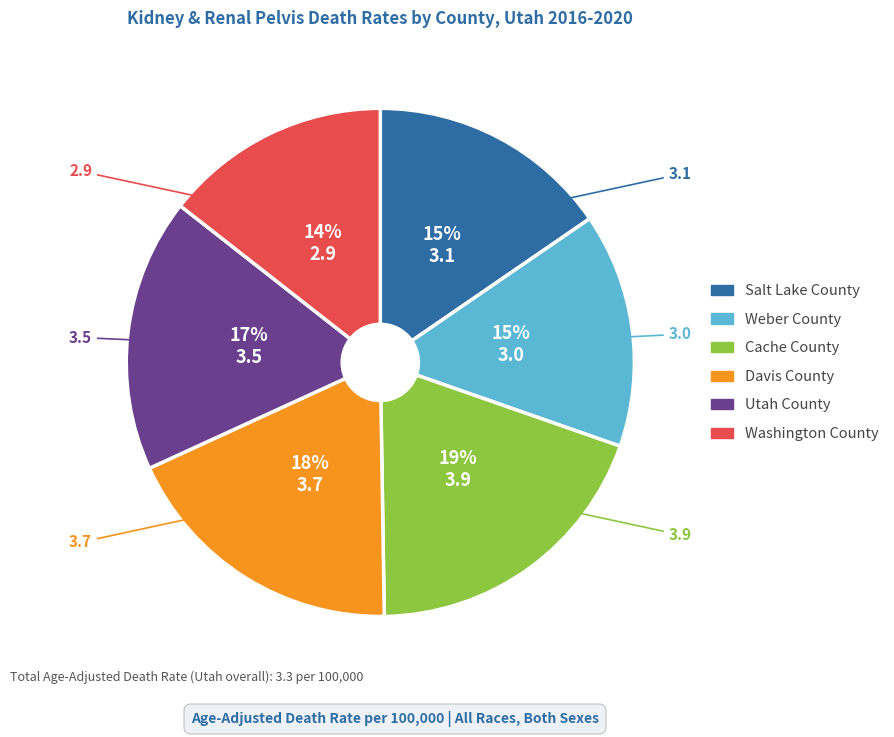

Is Salt Lake County the majority of the pie?

No